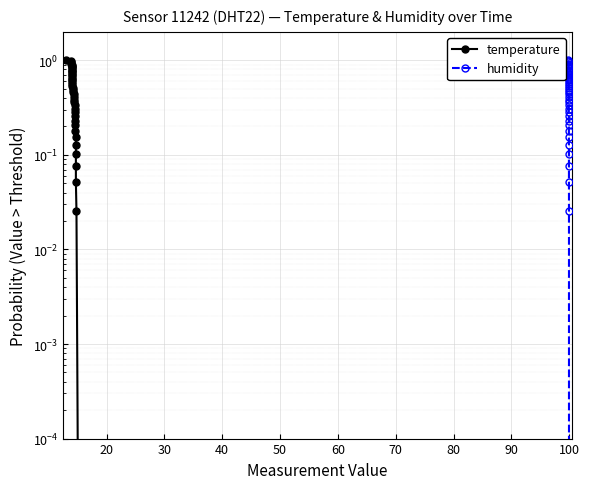

Rank the series by their maximum value, from highest to lowest.

temperature, humidity